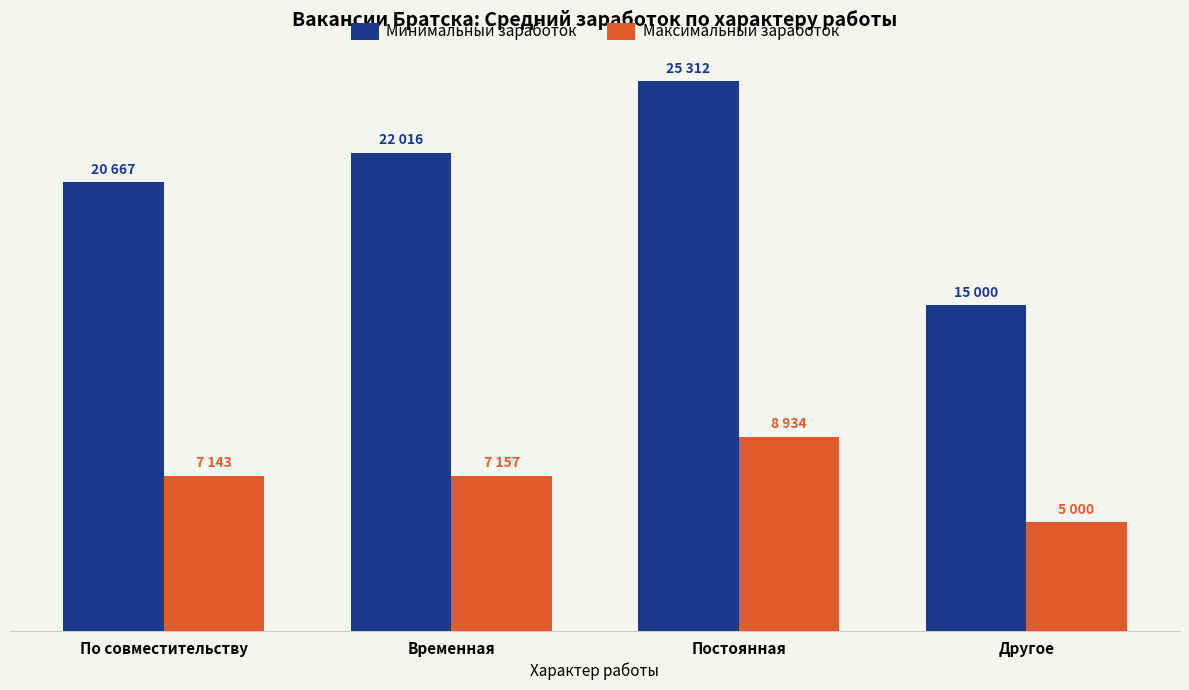

What is the label of the 3rd bar from the right?

Временная